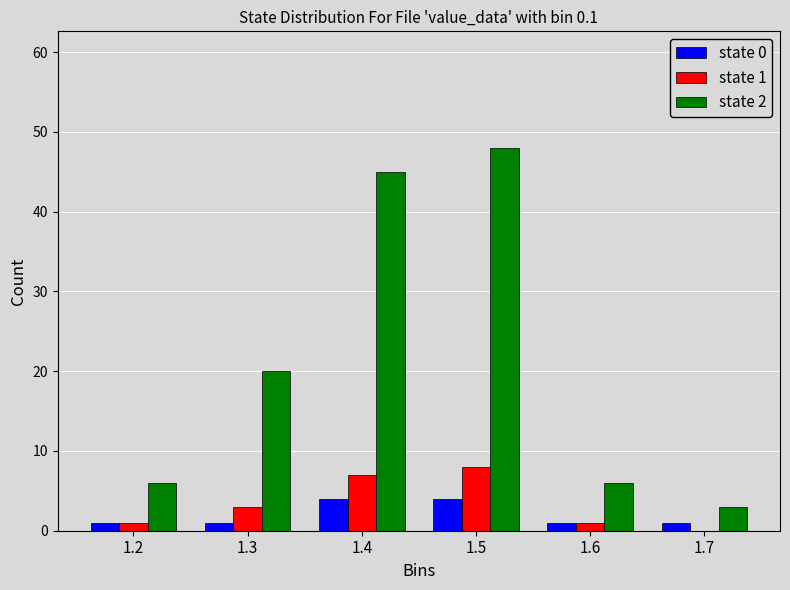

Reading left to right, list all the values displayed in this chart.

state 0: 1.2=1	1.3=1	1.4=4	1.5=4	1.6=1	1.7=1
state 1: 1.2=1	1.3=3	1.4=7	1.5=8	1.6=1	1.7=0
state 2: 1.2=6	1.3=20	1.4=45	1.5=48	1.6=6	1.7=3